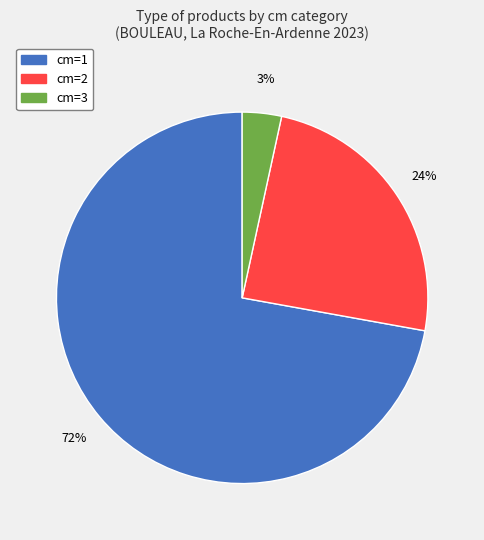

True or false: cm=1 accounts for 84% of the total.

False